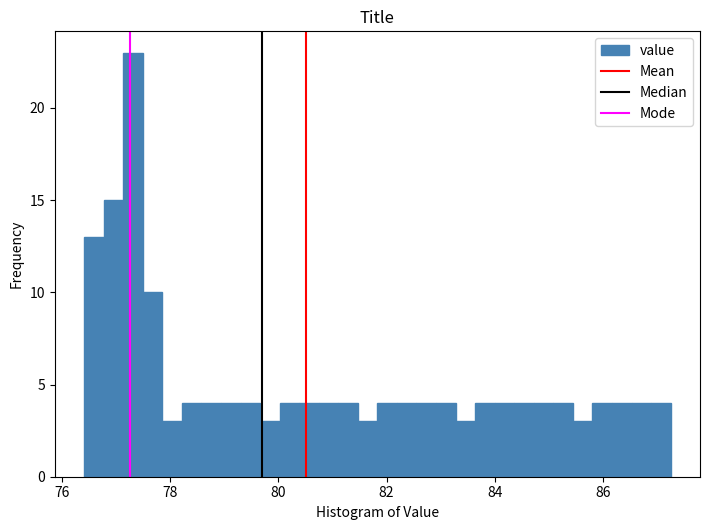

Around what value on the x-axis is the tallest bar? Give the approximate position of its centre, as read against the axis.

77.4